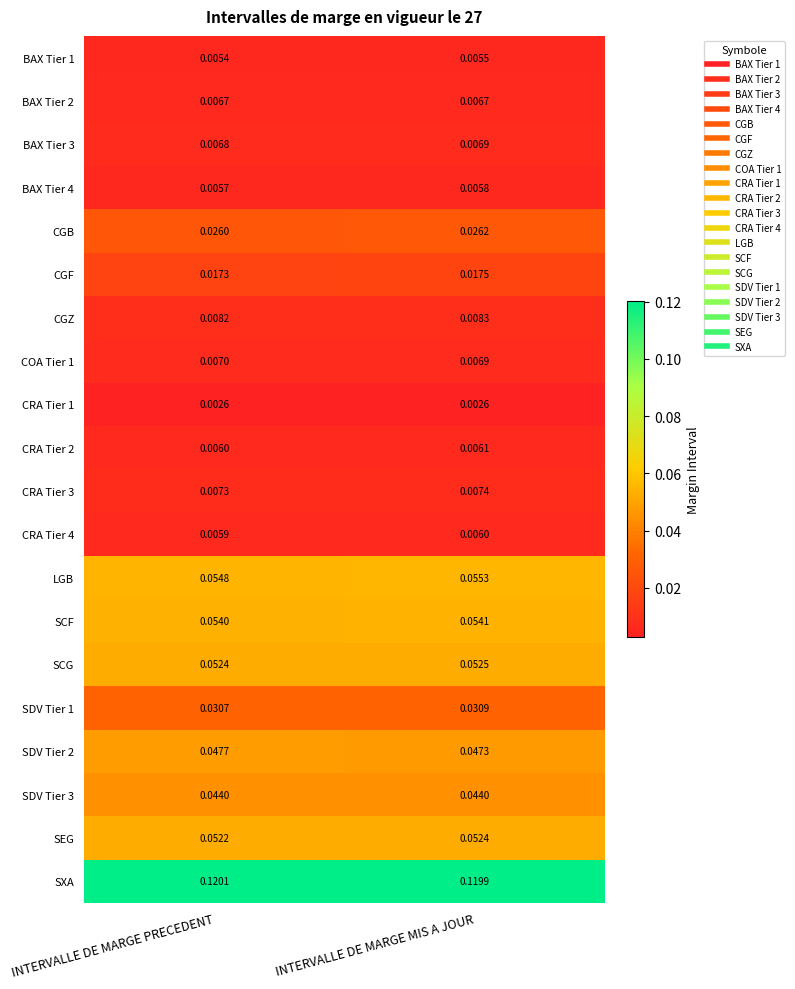

At which label is SEG closest to 0?

INTERVALLE DE MARGE PRECEDENT